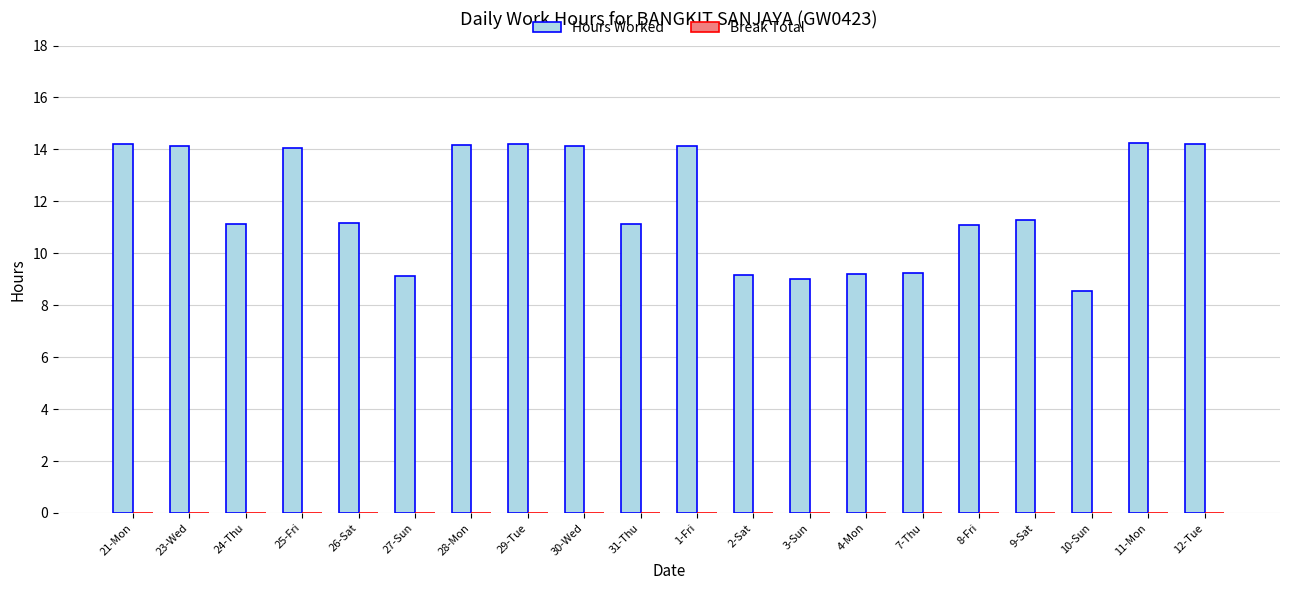

What is the change in value from 21-Mon to 8-Fri?

-3.1